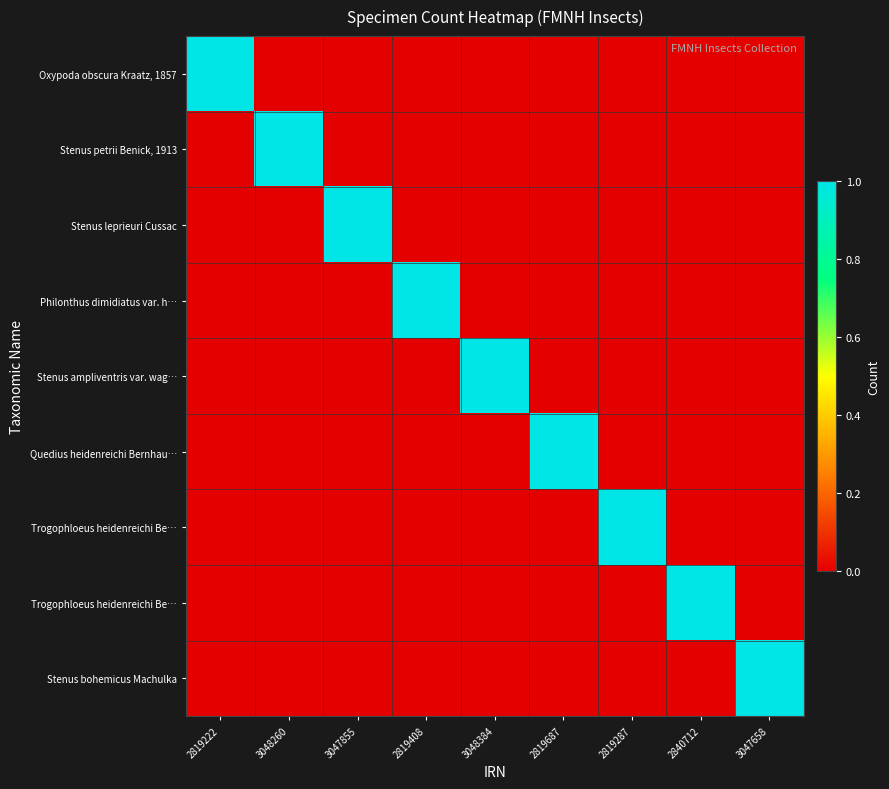

What is the maximum value shown in the chart?

1